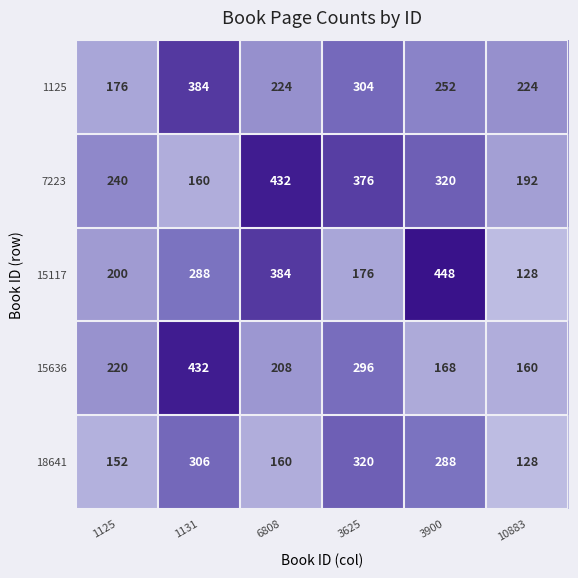

Which label corresponds to the largest value in the chart?

3900